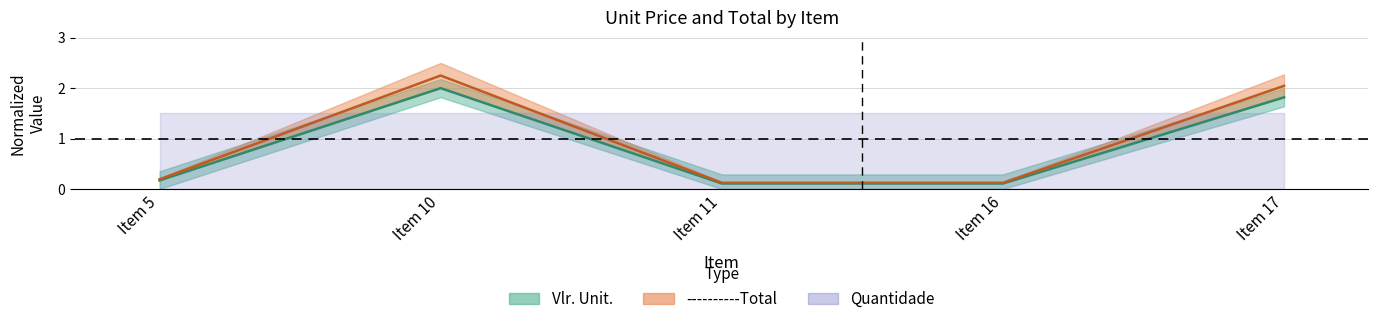

Is the value of Vlr. Unit. at Item 10 greater than the value of ----------Total at Item 16?

Yes